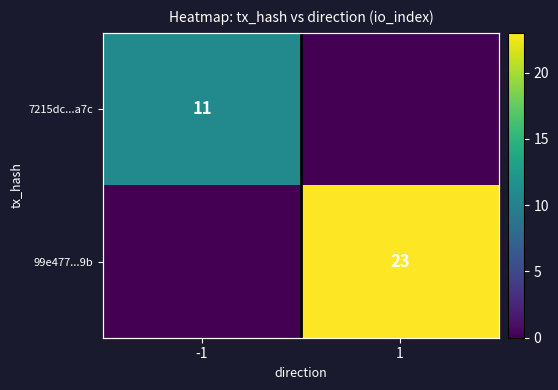

What is the difference between the maximum and minimum values in the 7215dc...a7c series?

11